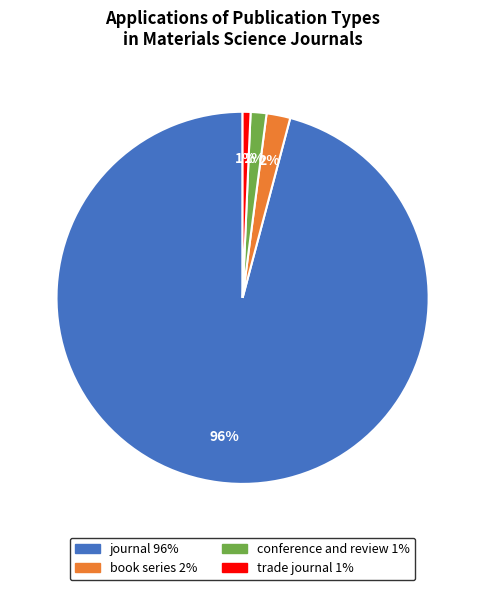

Is there a majority slice in this chart?

Yes